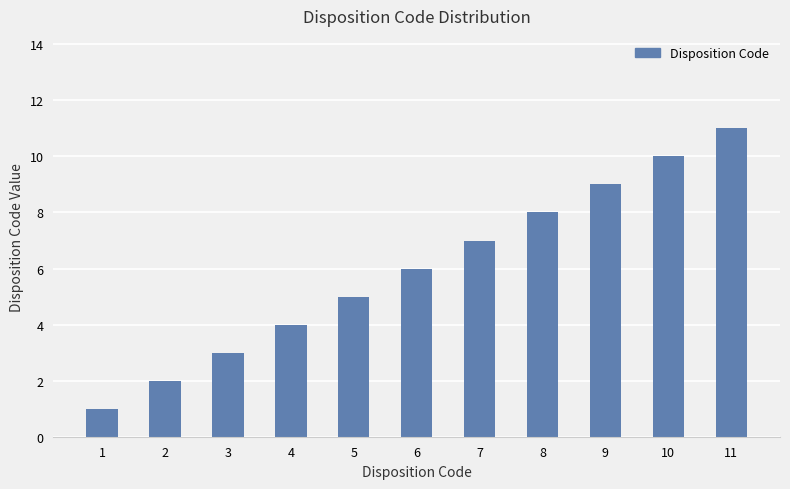

What value does the data have at 8?

8